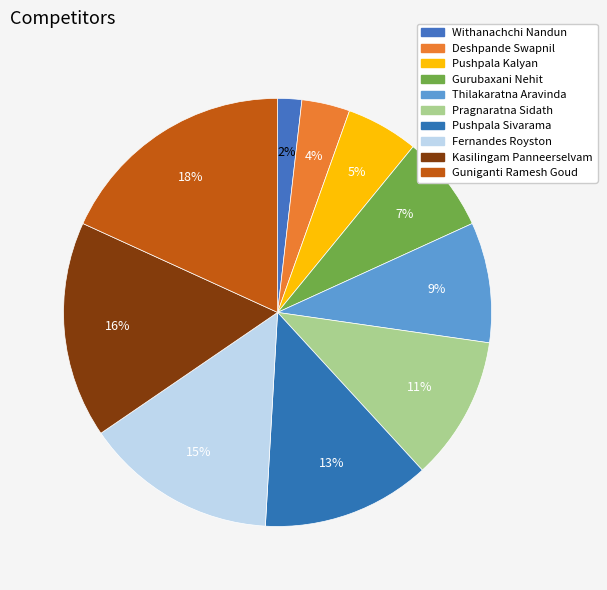

Does any single category account for the majority?

No